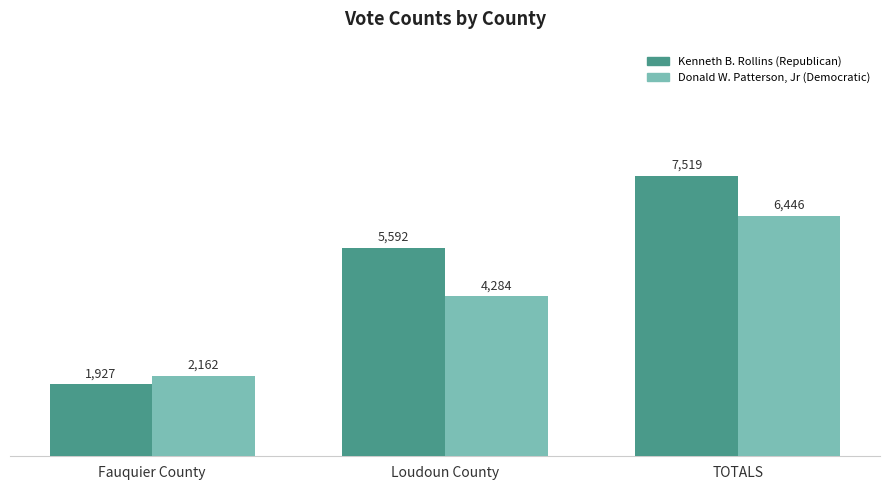

What is the label of the 1st bar from the right?

TOTALS